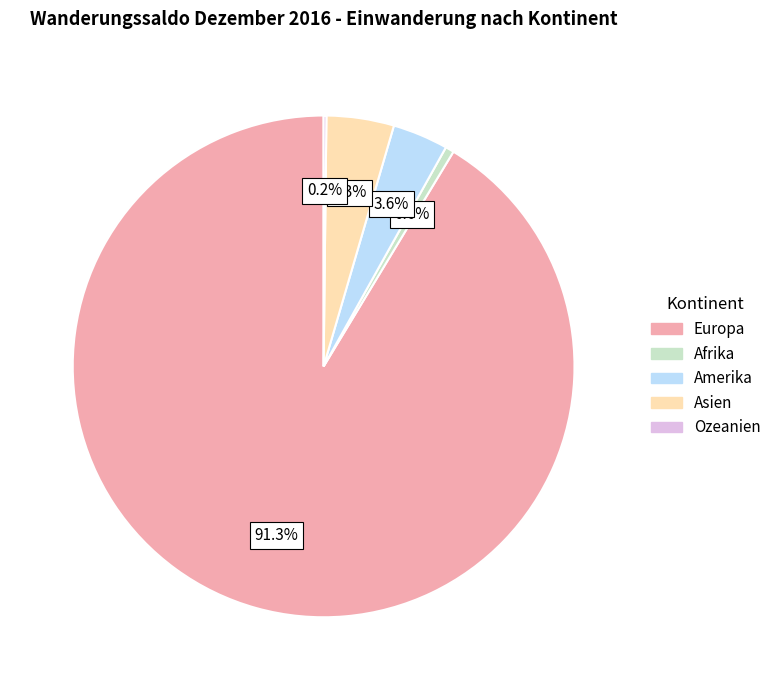

Is there any slice that represents more than half of the pie?

Yes